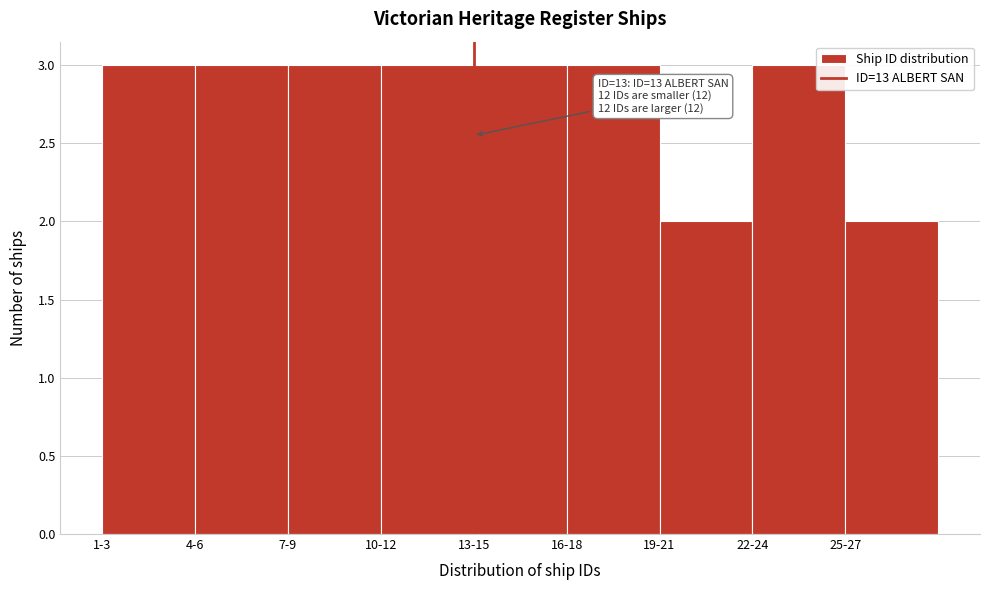

Reading left to right, transcribe all the data shown in this chart.

3	3	3	3	3	3	2	3	2